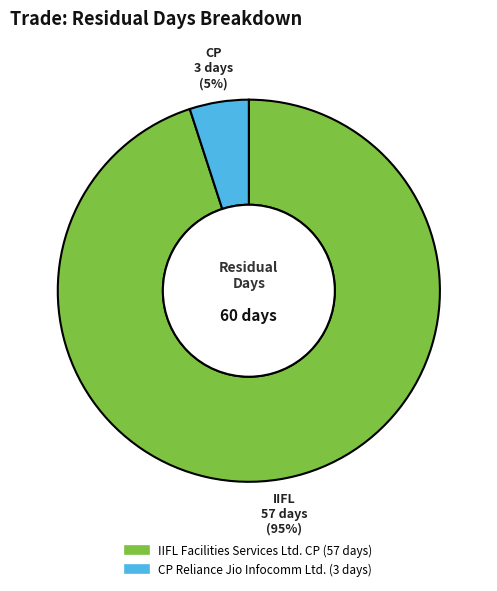

To the nearest percent, what portion does IIFL Facilities Services Ltd. CP represent?

95%